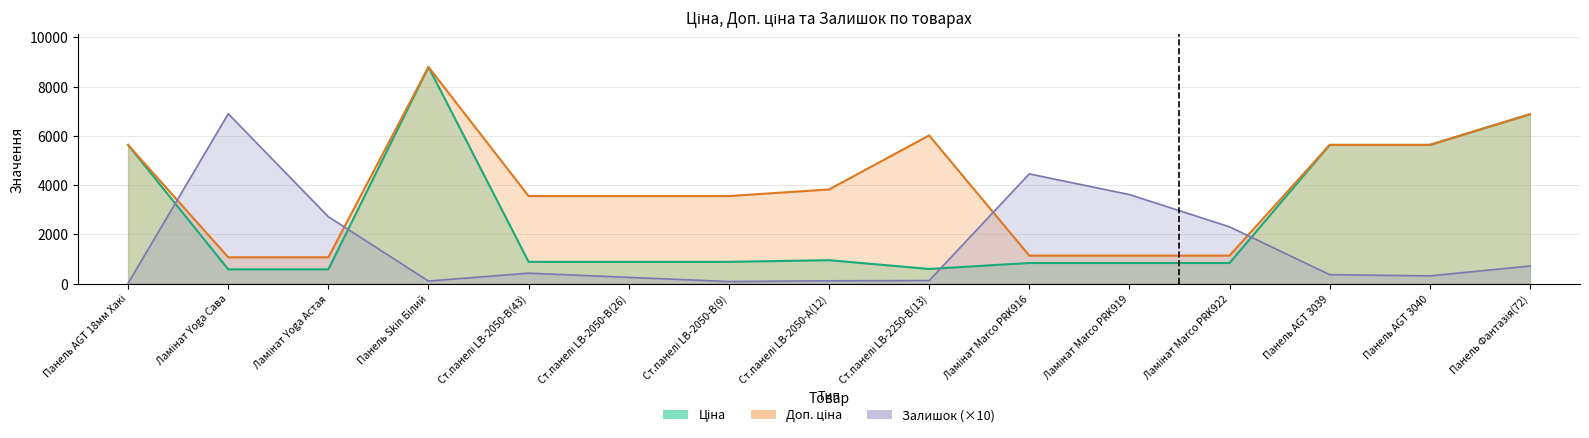

List the series in order of their overall mean, highest first.

Доп. ціна, Ціна, Залишок